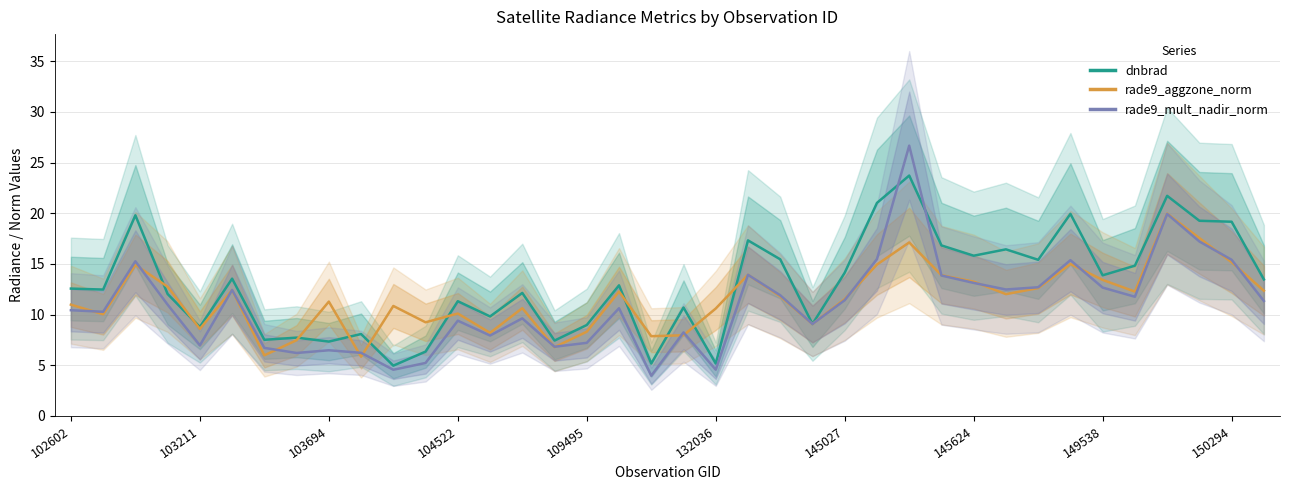

List the series in order of their peak value, highest first.

rade9_mult_nadir_norm, dnbrad, rade9_aggzone_norm